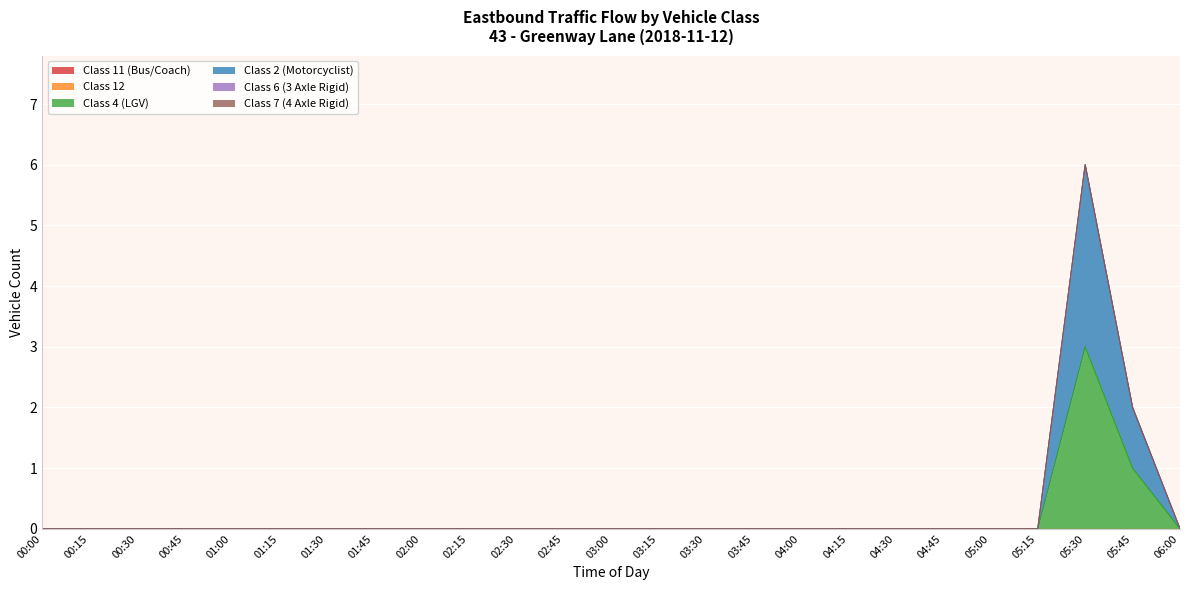

Rank the series at 00:45 from highest to lowest value.

Class 11 (Bus/Coach), Class 12, Class 4 (LGV), Class 2 (Motorcyclist), Class 6 (3 Axle Rigid), Class 7 (4 Axle Rigid)